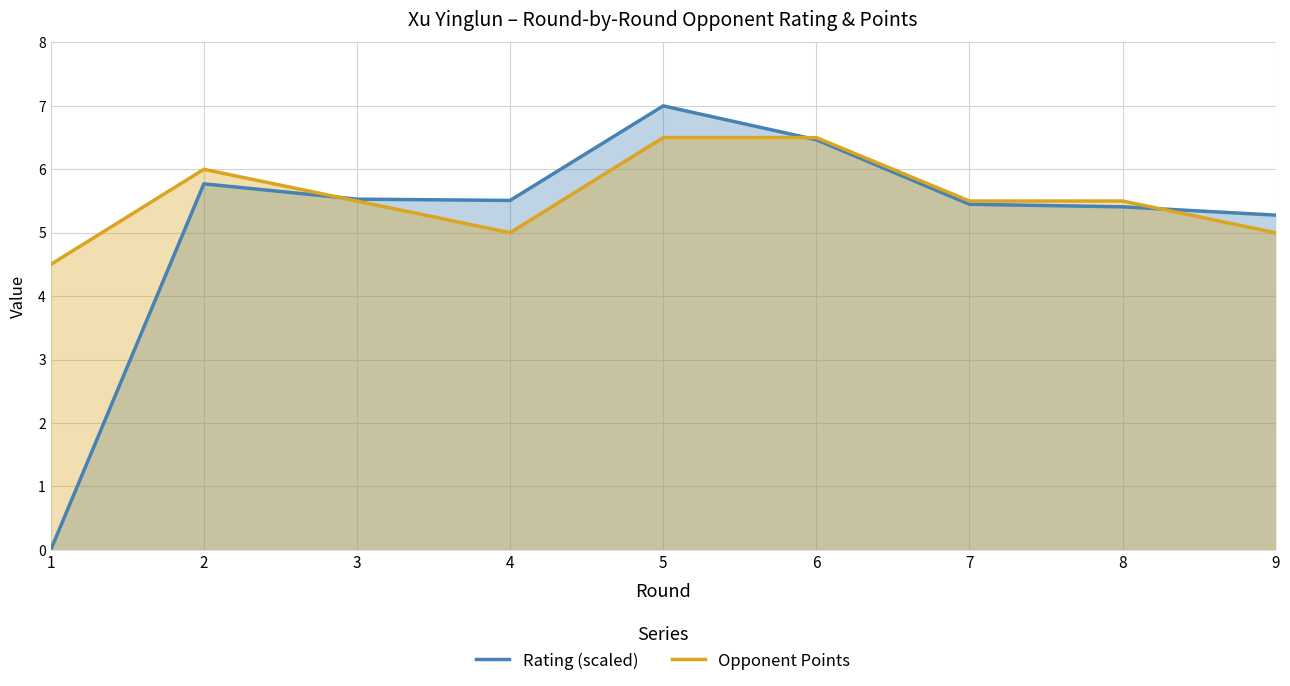

Where is the first local maximum for Rating?

2